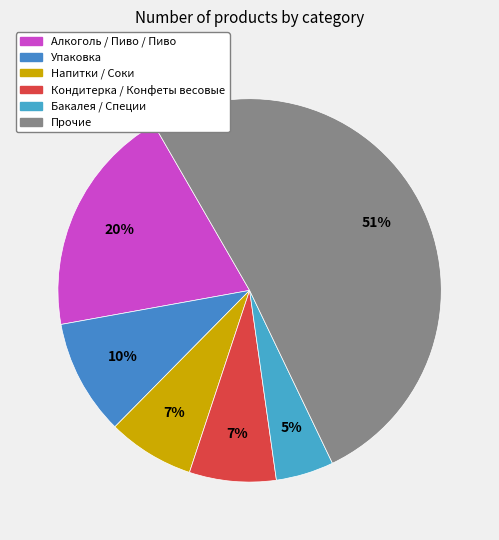

Count the number of slices in the pie.

6